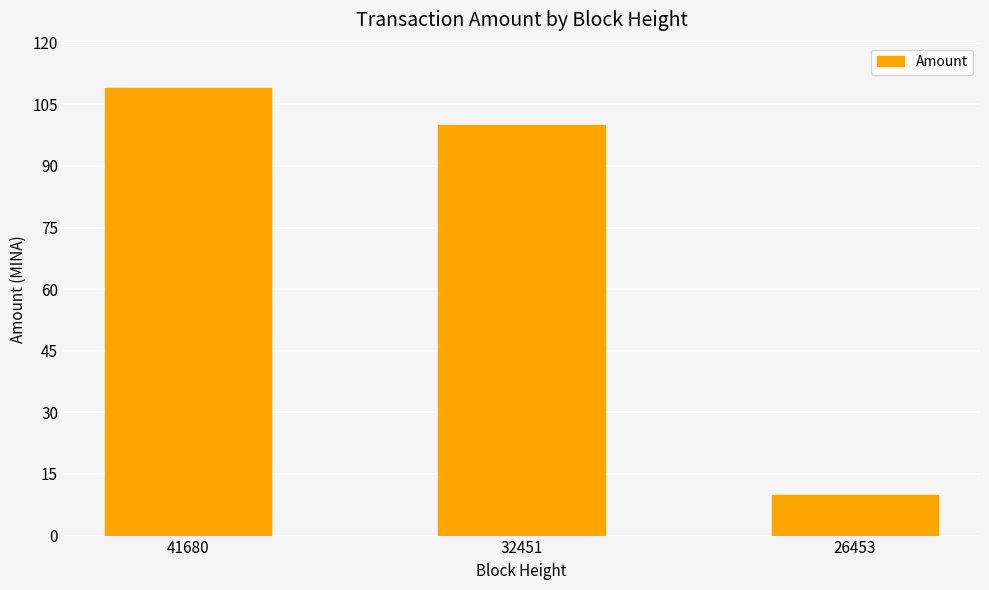

What is the smallest value displayed?

10.0